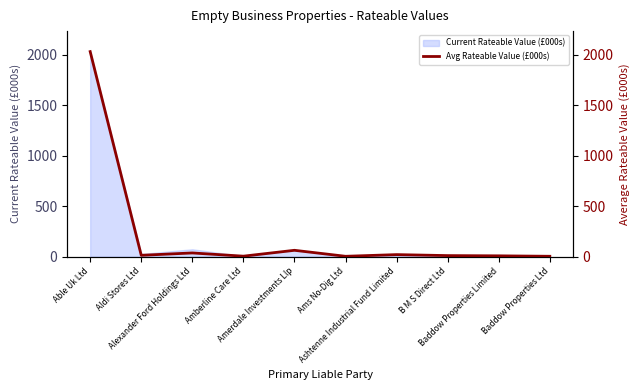

What is the ratio of the value at B M S Direct Ltd to the value at Aldi Stores Ltd?

0.8